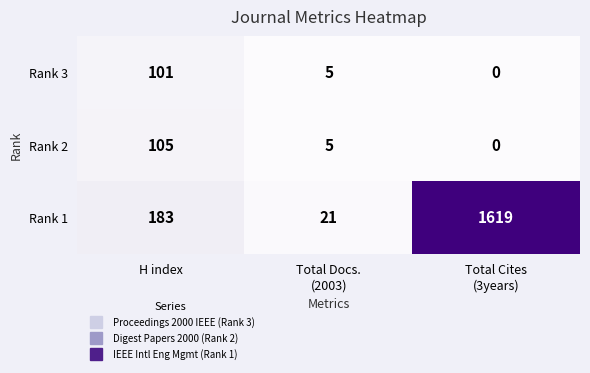

At which category is the sum across all series the highest?

Total Cites
(3years)